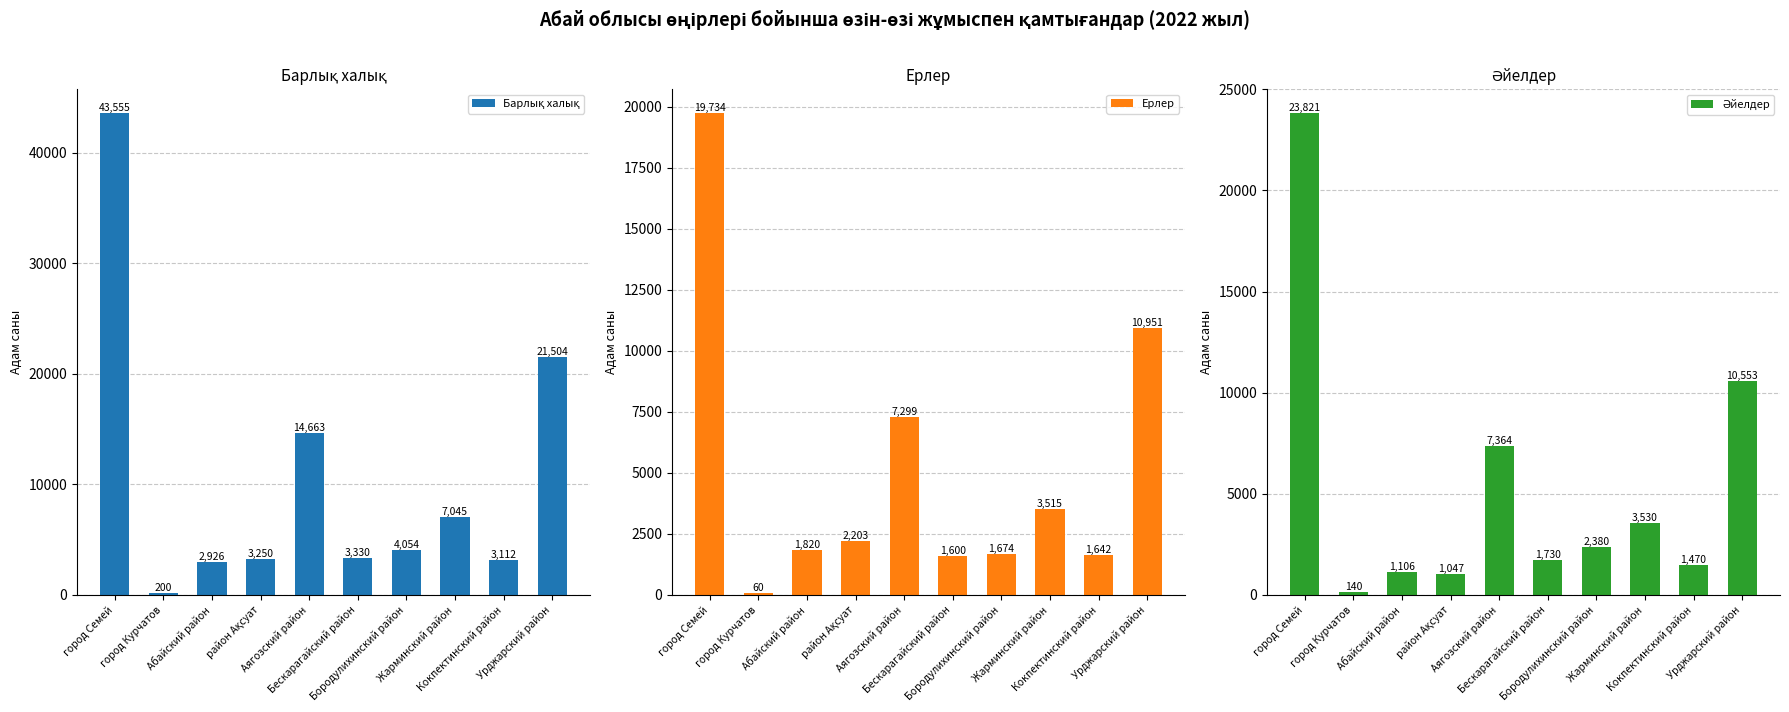

Which series has the largest total across all categories?

Барлық халық